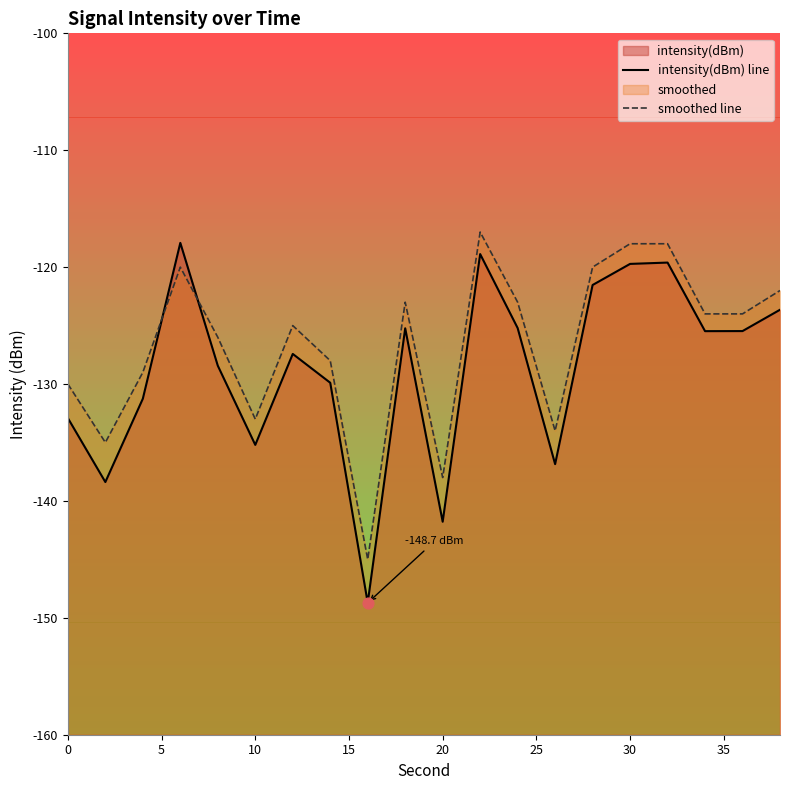

At how many categories does at least one series exceed -136?

18